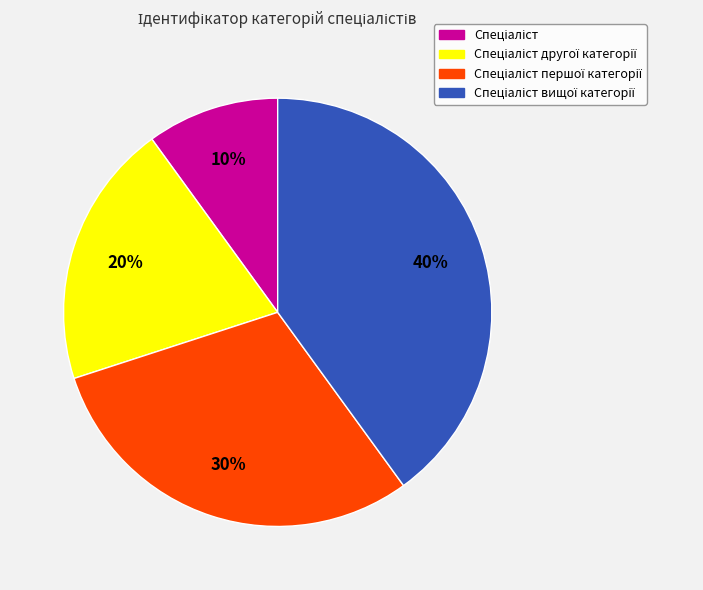

Does any single category account for the majority?

No